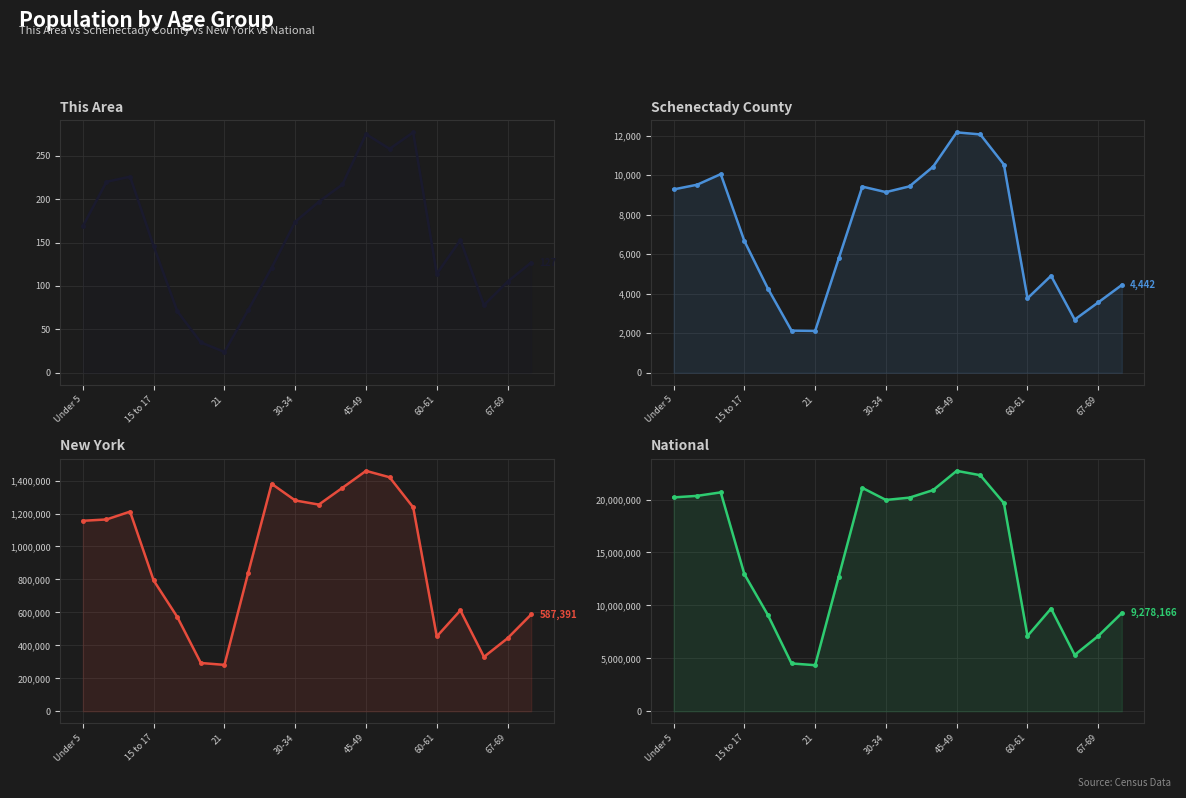

What is the greatest value displayed?

22708591